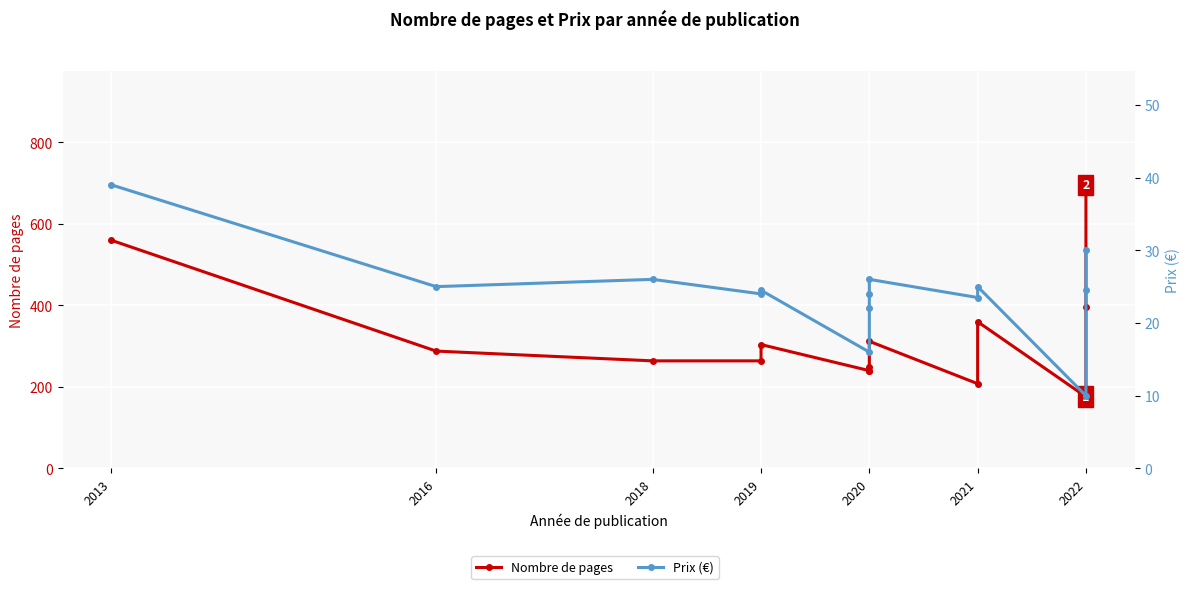

How many lines are shown in the chart?

2